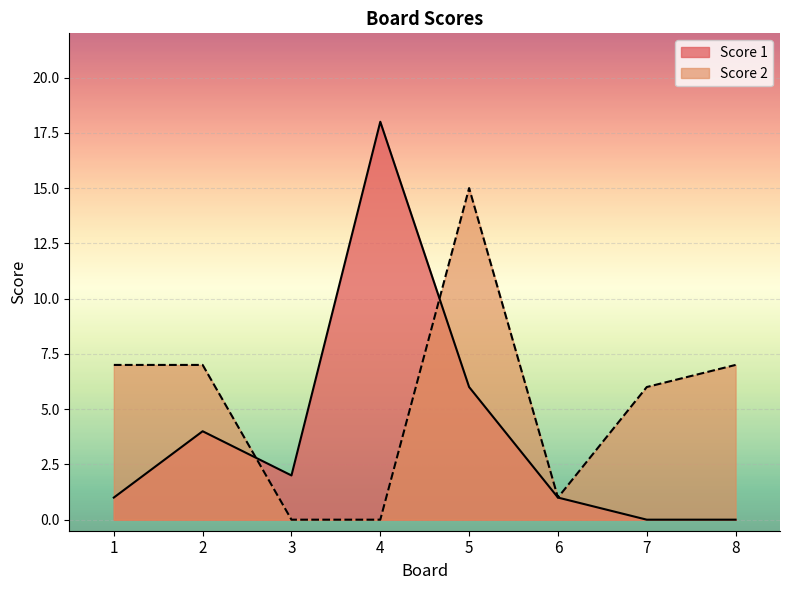

What is the value of the Score 1 point at the 2nd from the left?

4